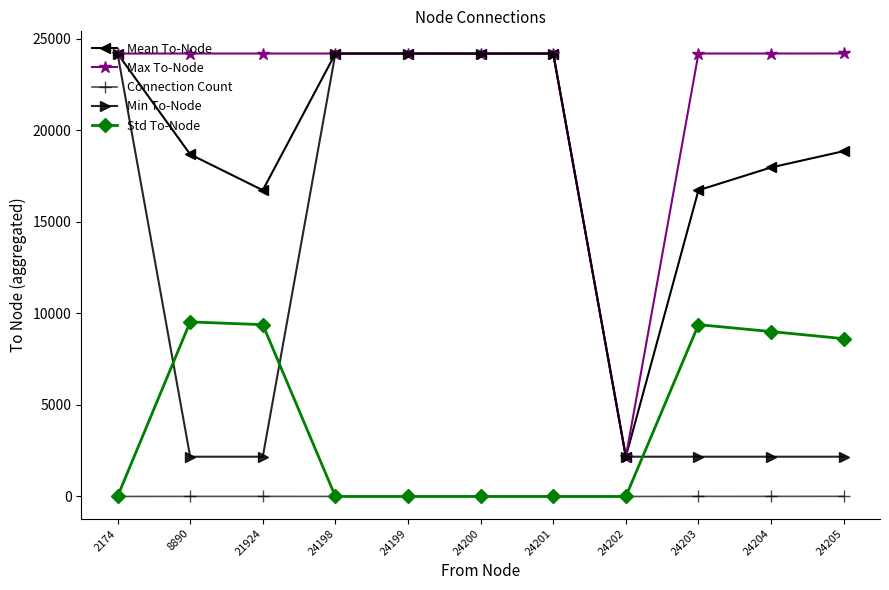

True or false: Max To-Node has a value of 40622.7 at 24204.

False